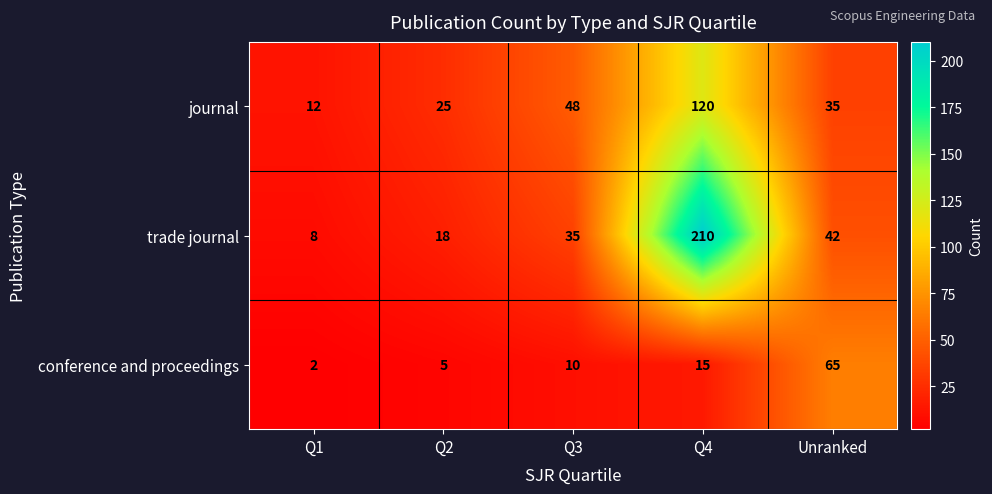

Rank the series by their maximum value, from lowest to highest.

conference and proceedings, journal, trade journal